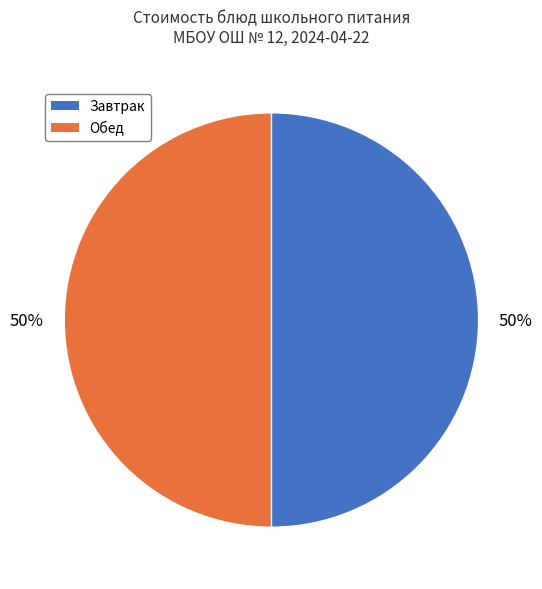

Is there any slice that represents more than half of the pie?

No